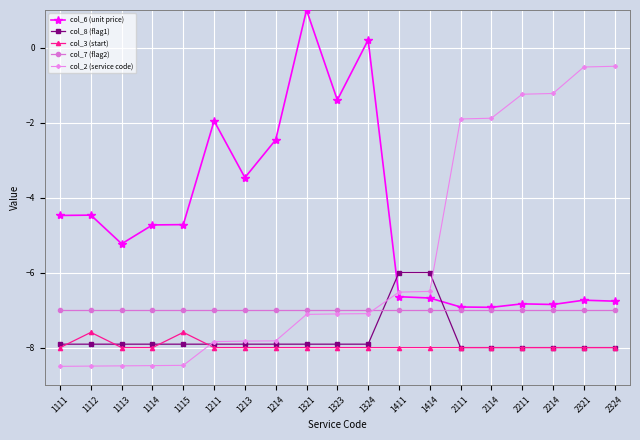

Where do col_3 (start) and col_8 (flag1) first cross each other?

1111 and 1112